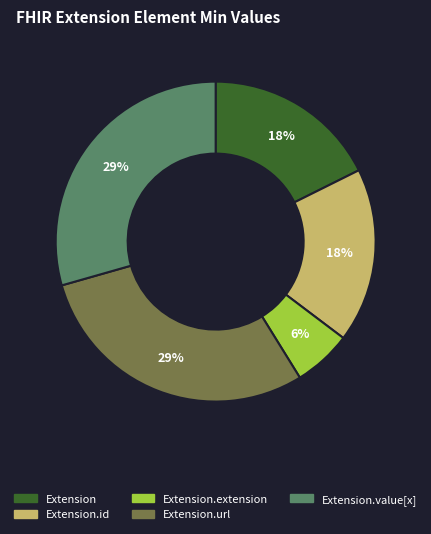

How many segments does this pie chart have?

5